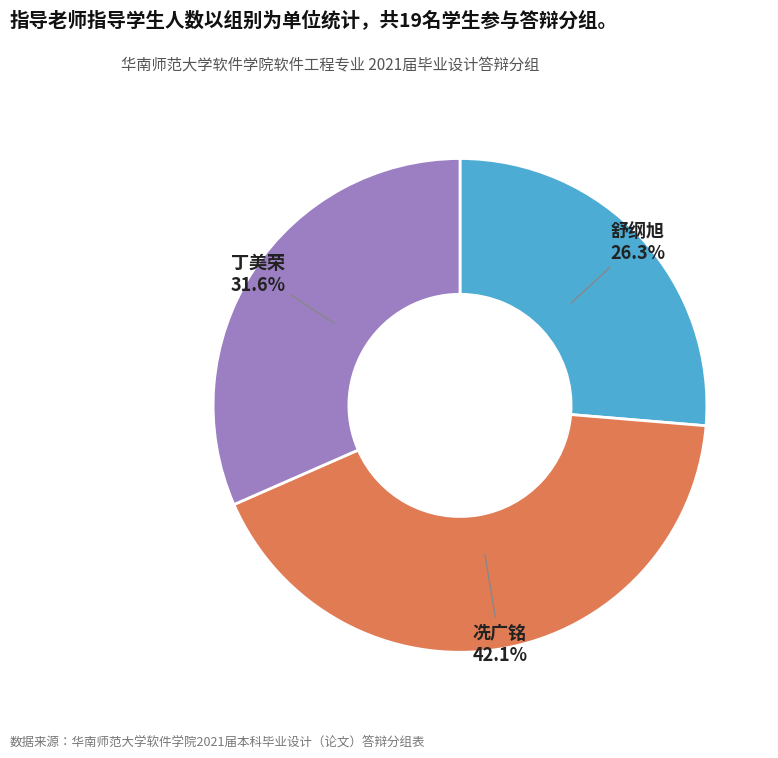

Which has a higher value, 丁美荣 or 舒纲旭?

丁美荣